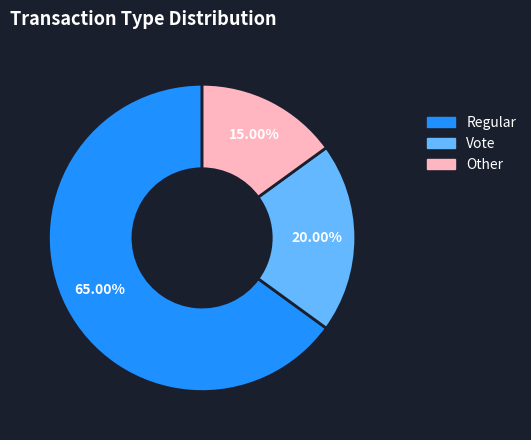

Between Vote and Other, which is larger?

Vote